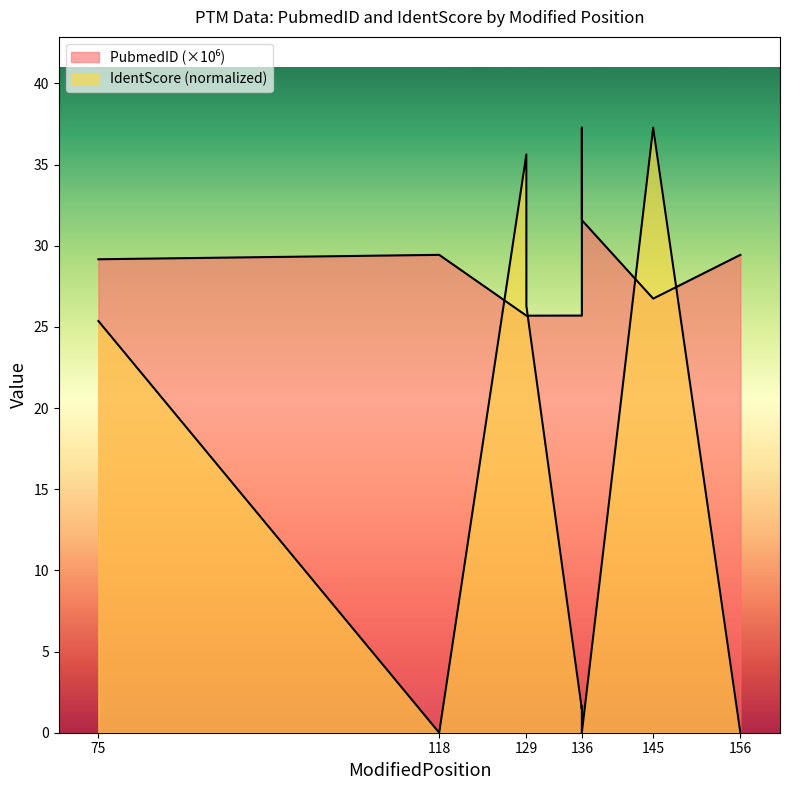

Rank the series at 129 from highest to lowest value.

IdentScore, PubmedID